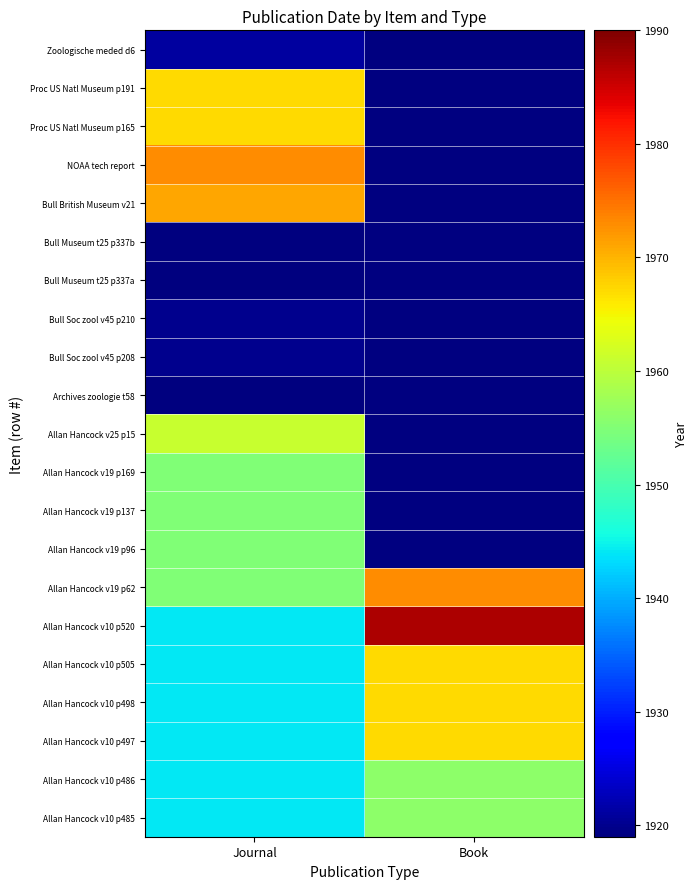

Rank the series at Book from lowest to highest value.

Allan Hancock v19 p96, Allan Hancock v19 p137, Allan Hancock v19 p169, Allan Hancock v25 p15, Archives zoologie t58, Bull Soc zool v45 p208, Bull Soc zool v45 p210, Bull Museum t25 p337a, Bull Museum t25 p337b, Bull British Museum v21, NOAA tech report, Proc US Natl Museum p165, Proc US Natl Museum p191, Zoologische meded d6, Allan Hancock v10 p485, Allan Hancock v10 p486, Allan Hancock v10 p497, Allan Hancock v10 p498, Allan Hancock v10 p505, Allan Hancock v19 p62, Allan Hancock v10 p520